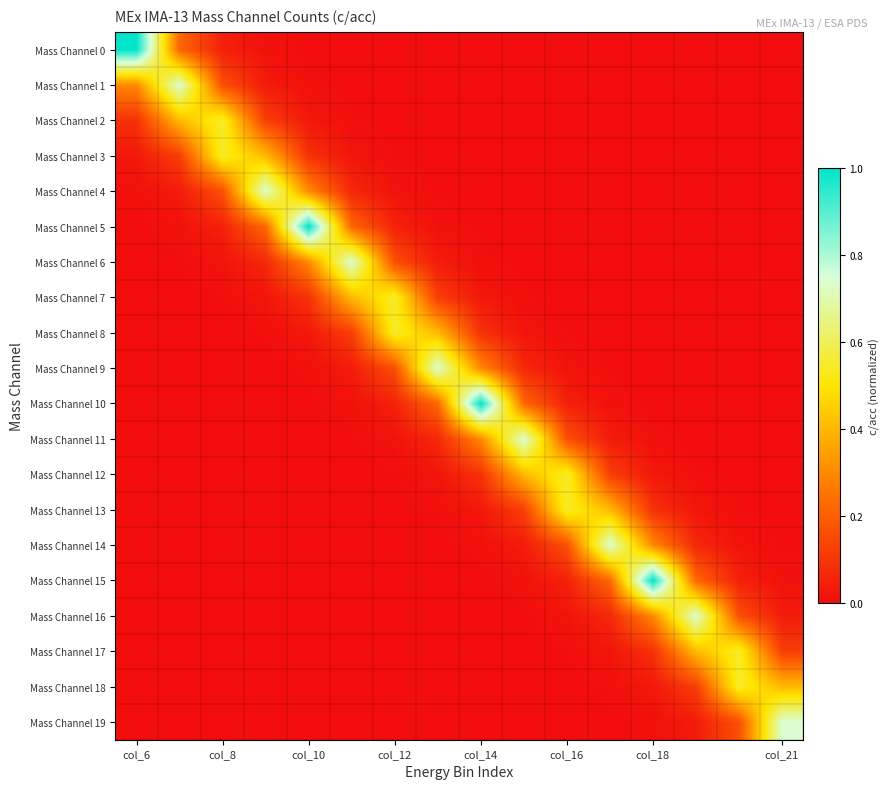

Reading left to right, extract all data points from this chart.

Mass Channel 0: 1.0	0.2	0.0	0.0	0.0	0.0	0.0	0.0	0.0	0.0	0.0	0.0	0.0	0.0	0.0	0.0
Mass Channel 1: 0.3	0.7	0.2	0.0	0.0	0.0	0.0	0.0	0.0	0.0	0.0	0.0	0.0	0.0	0.0	0.0
Mass Channel 2: 0.1	0.4	0.5	0.1	0.0	0.0	0.0	0.0	0.0	0.0	0.0	0.0	0.0	0.0	0.0	0.0
Mass Channel 3: 0.0	0.1	0.5	0.4	0.1	0.0	0.0	0.0	0.0	0.0	0.0	0.0	0.0	0.0	0.0	0.0
Mass Channel 4: 0.0	0.0	0.2	0.7	0.3	0.1	0.0	0.0	0.0	0.0	0.0	0.0	0.0	0.0	0.0	0.0
Mass Channel 5: 0.0	0.0	0.0	0.2	1.0	0.2	0.0	0.0	0.0	0.0	0.0	0.0	0.0	0.0	0.0	0.0
Mass Channel 6: 0.0	0.0	0.0	0.1	0.3	0.7	0.2	0.0	0.0	0.0	0.0	0.0	0.0	0.0	0.0	0.0
Mass Channel 7: 0.0	0.0	0.0	0.0	0.1	0.4	0.5	0.1	0.0	0.0	0.0	0.0	0.0	0.0	0.0	0.0
Mass Channel 8: 0.0	0.0	0.0	0.0	0.0	0.1	0.5	0.4	0.1	0.0	0.0	0.0	0.0	0.0	0.0	0.0
Mass Channel 9: 0.0	0.0	0.0	0.0	0.0	0.0	0.2	0.7	0.3	0.1	0.0	0.0	0.0	0.0	0.0	0.0
Mass Channel 10: 0.0	0.0	0.0	0.0	0.0	0.0	0.0	0.2	1.0	0.2	0.0	0.0	0.0	0.0	0.0	0.0
Mass Channel 11: 0.0	0.0	0.0	0.0	0.0	0.0	0.0	0.1	0.3	0.7	0.2	0.0	0.0	0.0	0.0	0.0
Mass Channel 12: 0.0	0.0	0.0	0.0	0.0	0.0	0.0	0.0	0.1	0.4	0.5	0.1	0.0	0.0	0.0	0.0
Mass Channel 13: 0.0	0.0	0.0	0.0	0.0	0.0	0.0	0.0	0.0	0.1	0.5	0.4	0.1	0.0	0.0	0.0
Mass Channel 14: 0.0	0.0	0.0	0.0	0.0	0.0	0.0	0.0	0.0	0.0	0.2	0.7	0.3	0.1	0.0	0.0
Mass Channel 15: 0.0	0.0	0.0	0.0	0.0	0.0	0.0	0.0	0.0	0.0	0.0	0.2	1.0	0.2	0.0	0.0
Mass Channel 16: 0.0	0.0	0.0	0.0	0.0	0.0	0.0	0.0	0.0	0.0	0.0	0.1	0.3	0.7	0.2	0.0
Mass Channel 17: 0.0	0.0	0.0	0.0	0.0	0.0	0.0	0.0	0.0	0.0	0.0	0.0	0.1	0.4	0.5	0.1
Mass Channel 18: 0.0	0.0	0.0	0.0	0.0	0.0	0.0	0.0	0.0	0.0	0.0	0.0	0.0	0.1	0.5	0.4
Mass Channel 19: 0.0	0.0	0.0	0.0	0.0	0.0	0.0	0.0	0.0	0.0	0.0	0.0	0.0	0.0	0.2	0.7